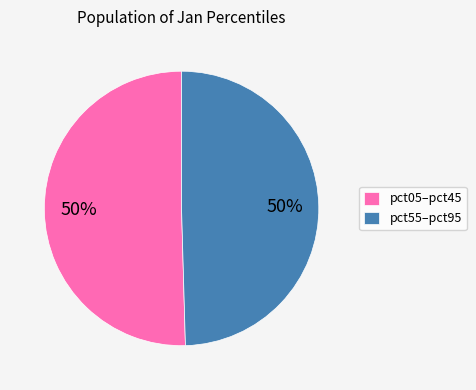

To the nearest percent, what is the combined percentage of pct55–pct95 and pct05–pct45?

100%